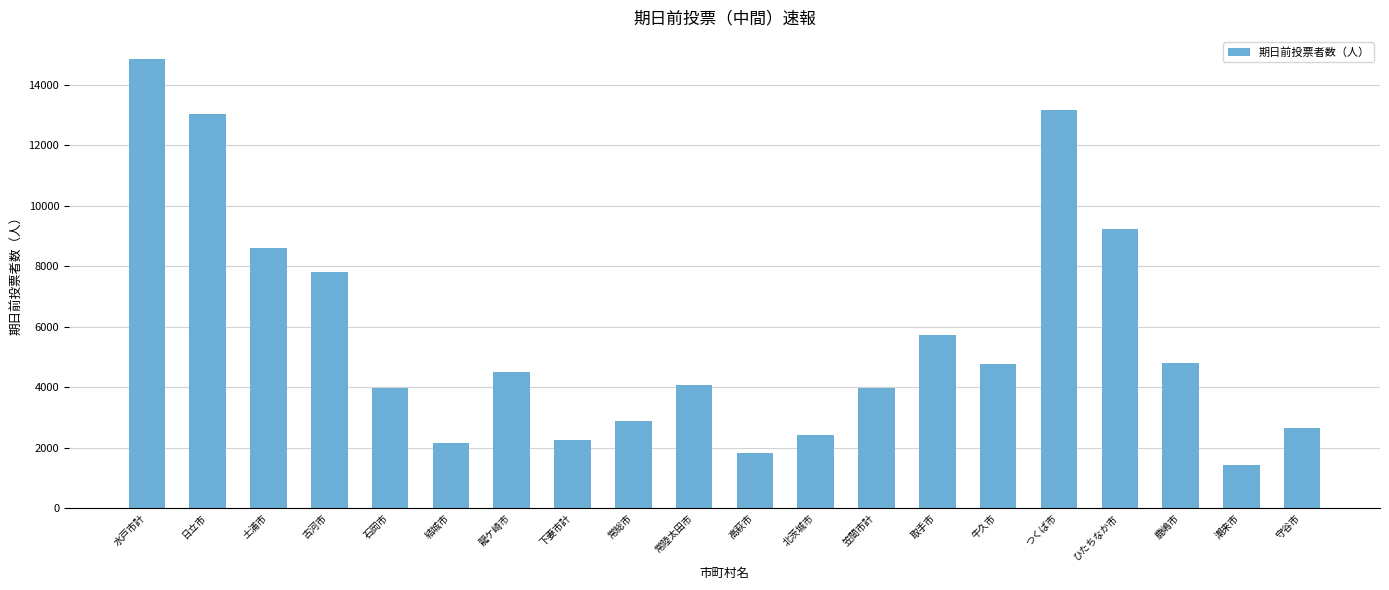

How many series are shown in this chart?

1